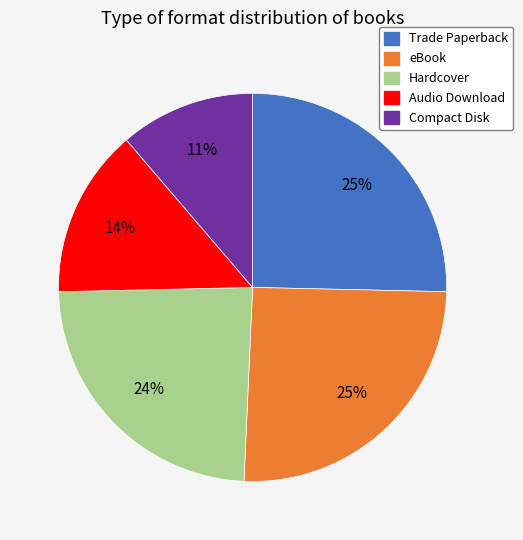

To the nearest percent, what is the combined percentage of eBook and Hardcover?

49%